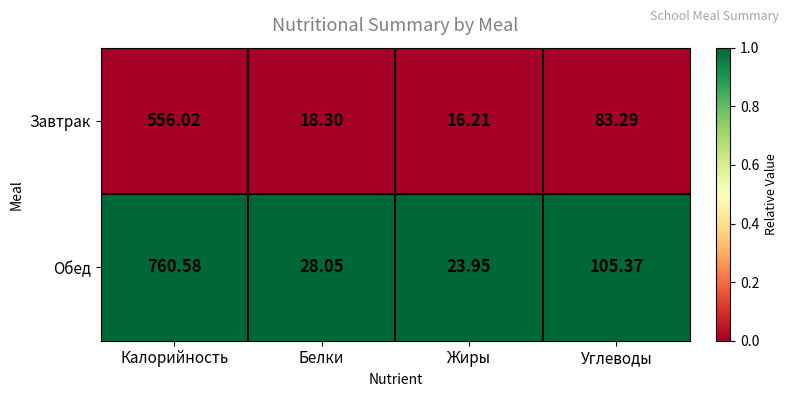

At which label does Завтрак first exceed 83?

Калорийность